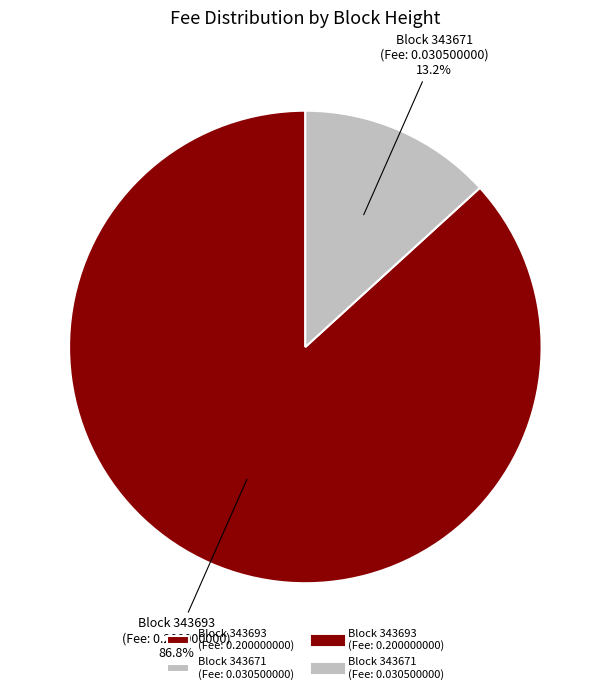

Which has a higher value, Block 343693 (Fee: 0.200000000) or Block 343671 (Fee: 0.030500000)?

Block 343693 (Fee: 0.200000000)